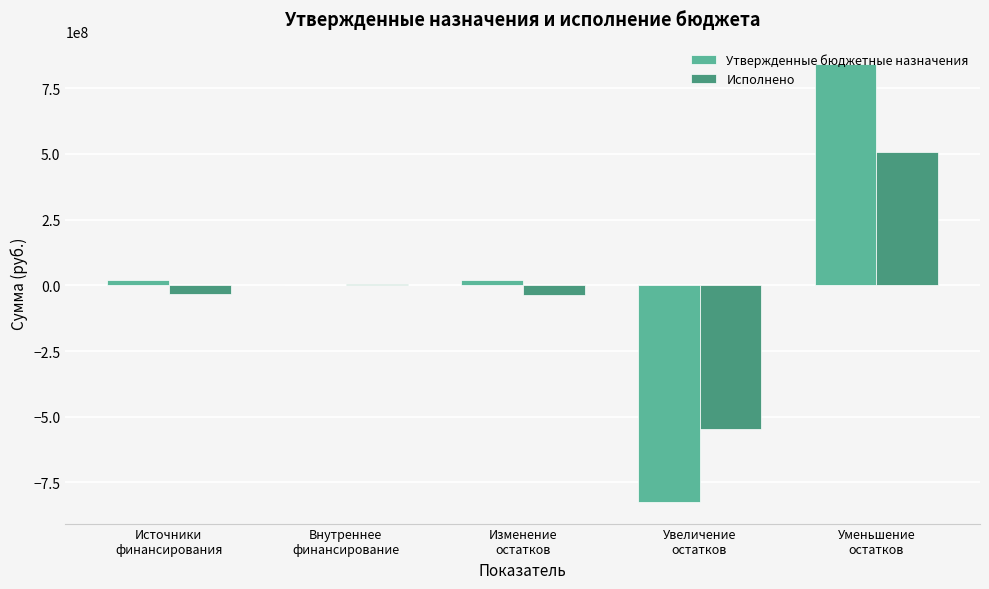

What is the sum of all Исполнено values?

-98657357.7